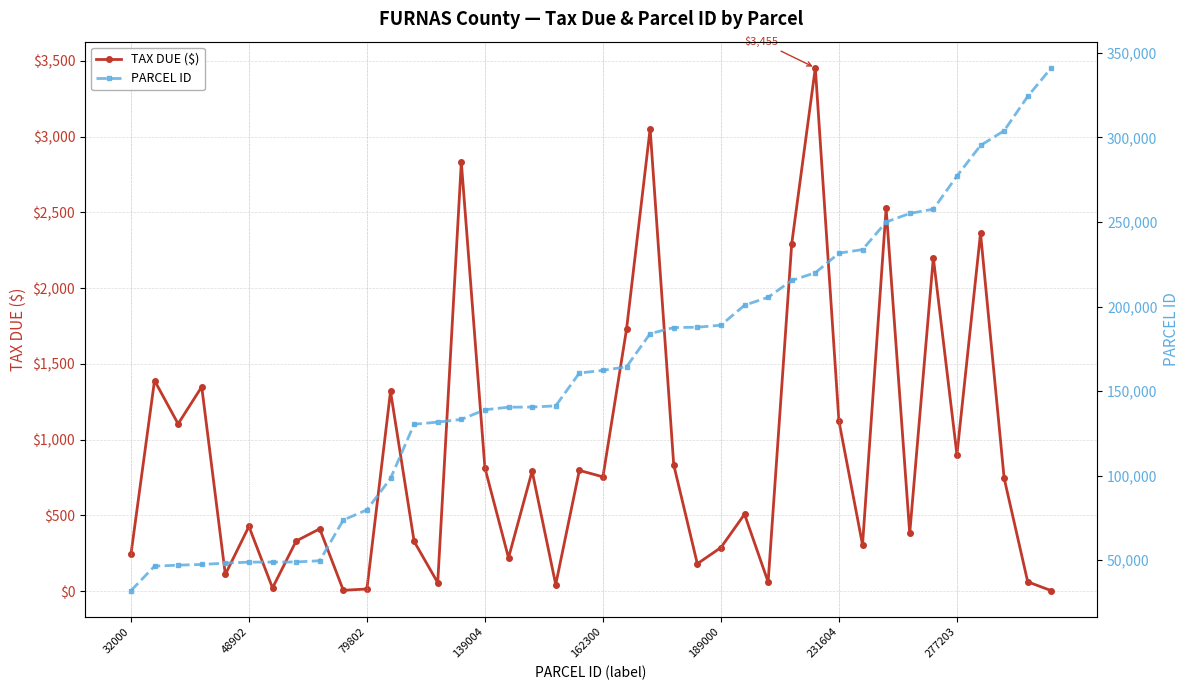

What is the lowest value of the TAX DUE ($) series?

2.7